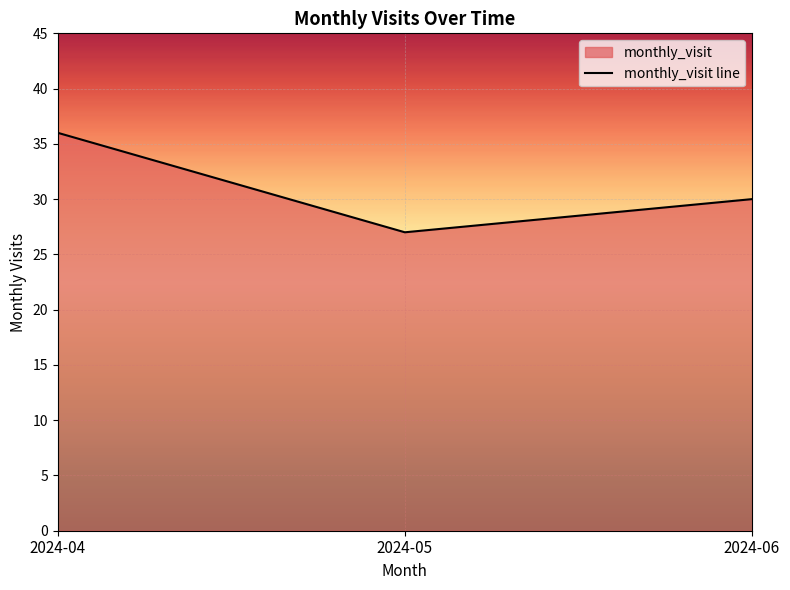

Does the chart display data point markers on the line(s)?

No